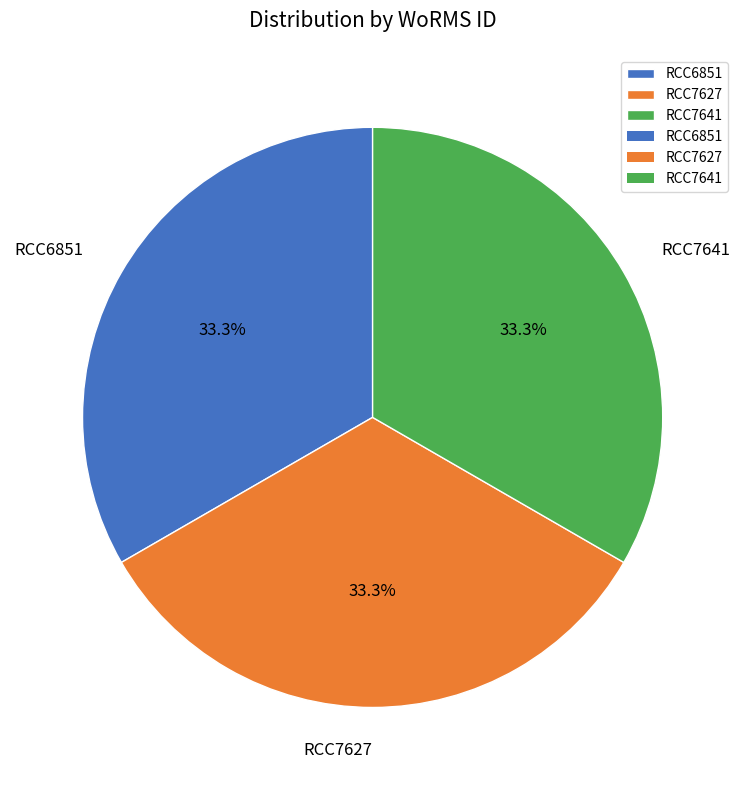

Approximately how many times larger is the value at RCC7627 compared to RCC6851?

1.0